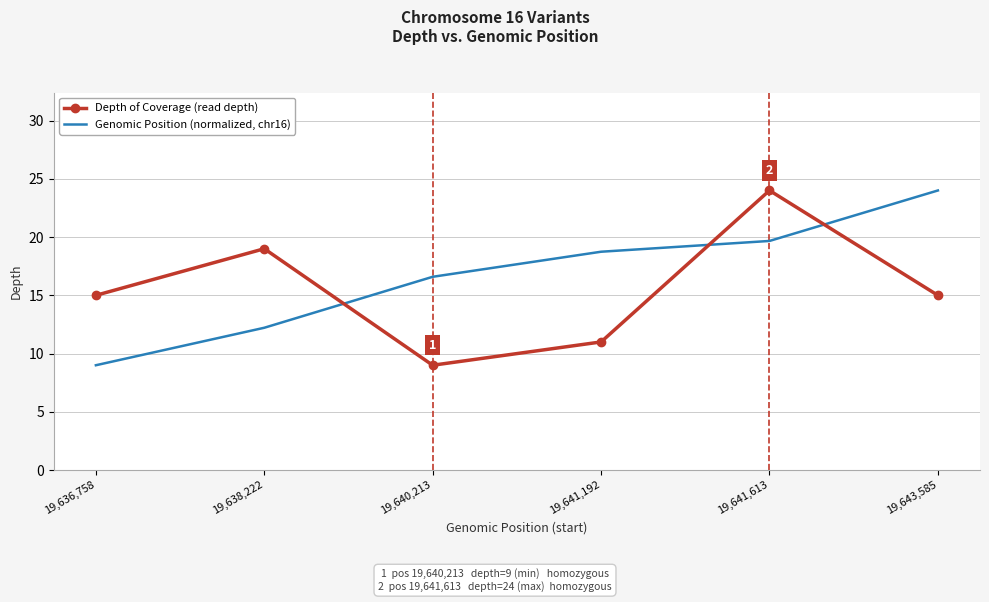

Where do Genomic Position (normalized, chr16) and Depth of Coverage (read depth) first cross each other?

19,638,222 and 19,640,213